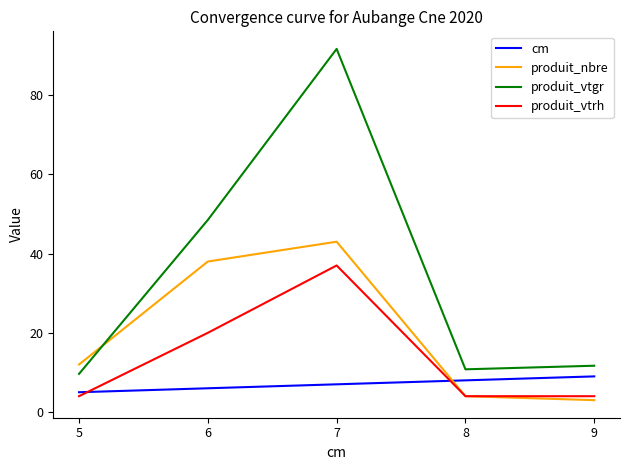

The value of cm at 6 is 9.0. True or false?

False